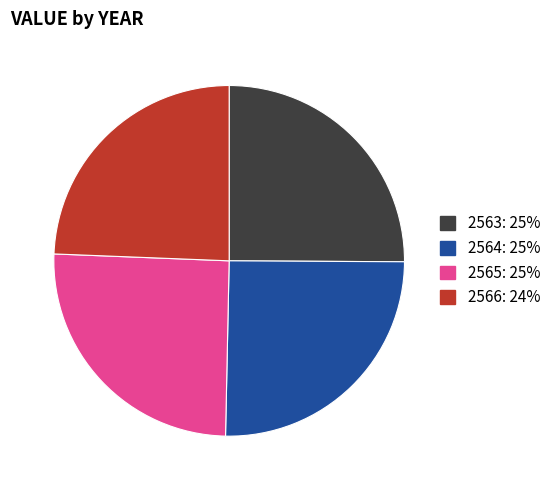

Does any single category account for the majority?

No